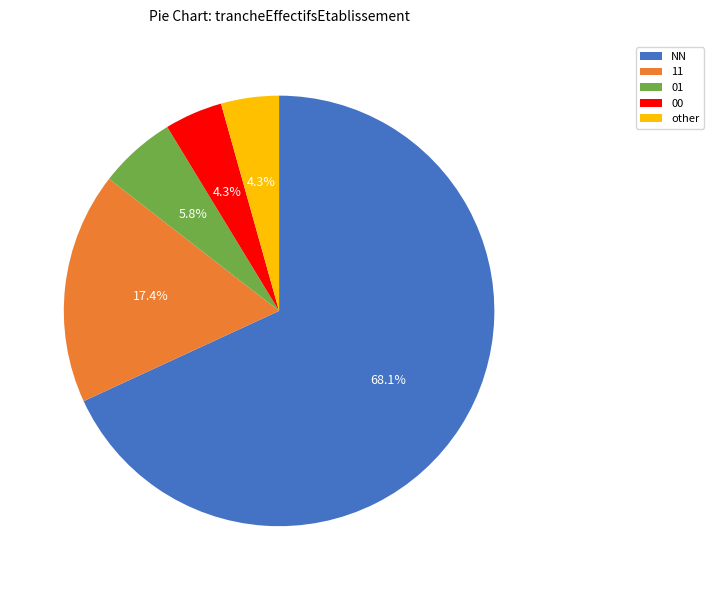

Is it true that 11 is 28% of the pie?

False